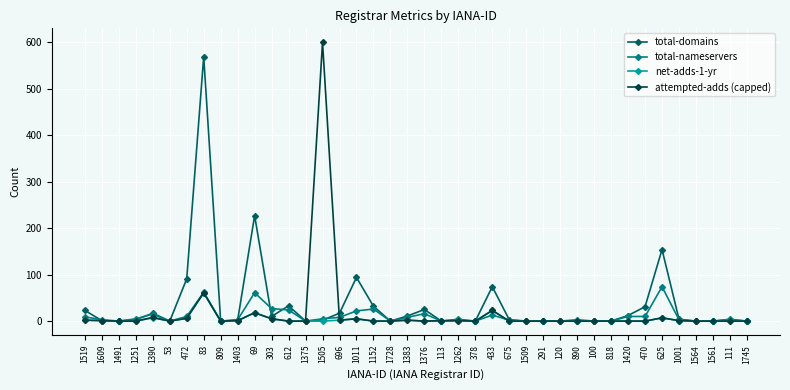

What is the maximum value shown in the chart?

600